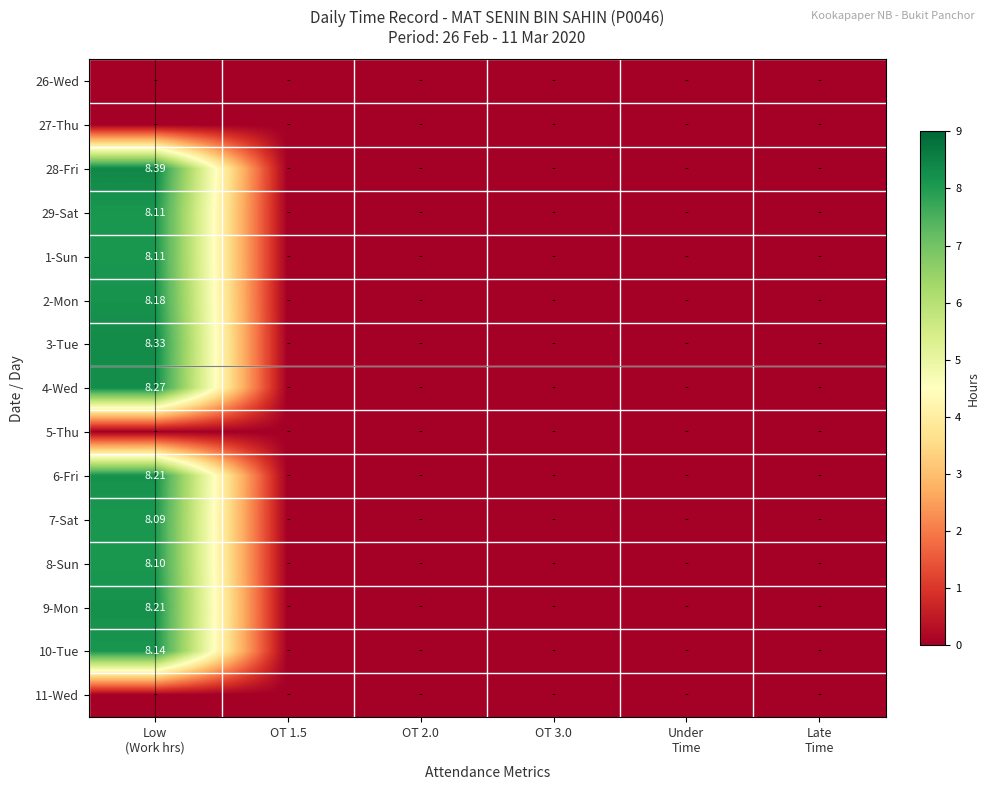

The value of 6-Fri at Under Time is 0.0. True or false?

True